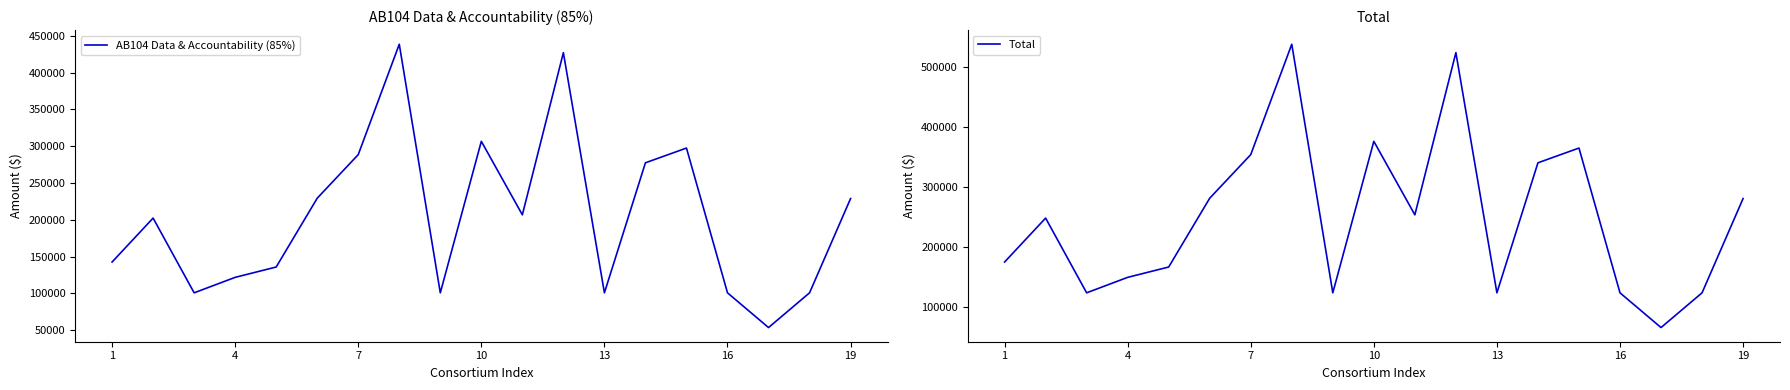

Reading right to left, what are all the values shown in this chart?

AB104 Data & Accountability (85%): 228765	100695	53493	100695	297422	277379	100695	427067	206675	306570	100695	438482	288501	229262	135771	121709	100695	202248	142544
Total: 281054	123711	65721	123711	365404	340780	123711	524682	253915	376642	123711	538706	354444	281665	166804	149528	123711	248476	175125